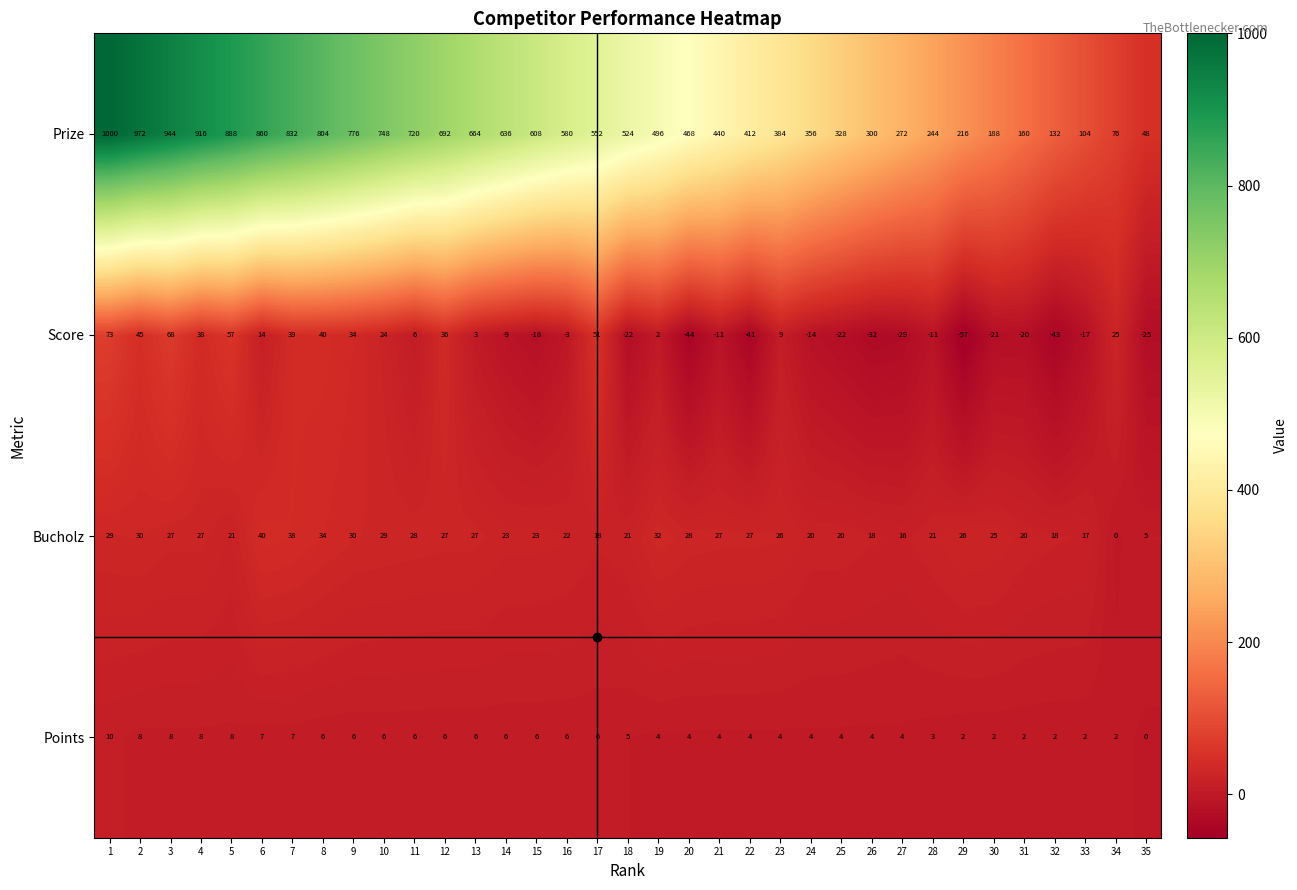

At which category does the chart reach its peak across all series?

1